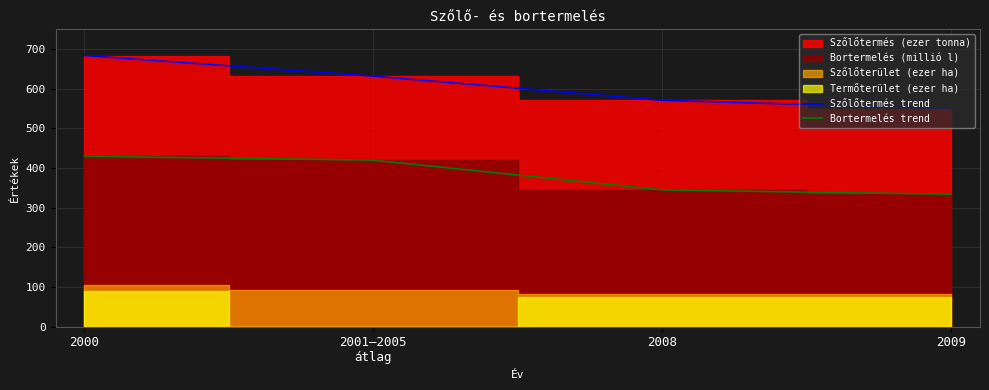

At how many categories does at least one series exceed 671?

1